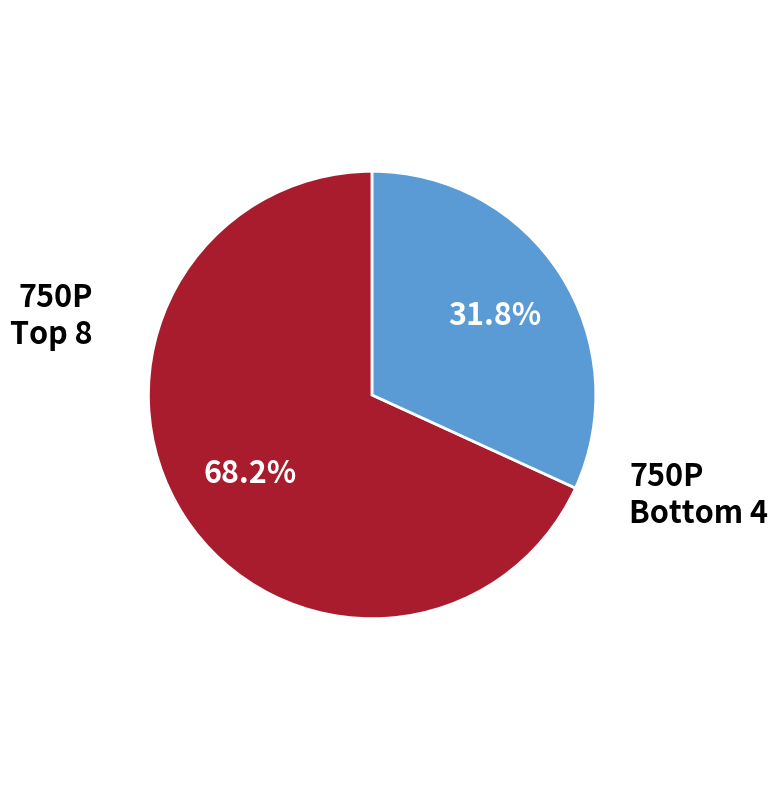

Does any single category account for the majority?

Yes